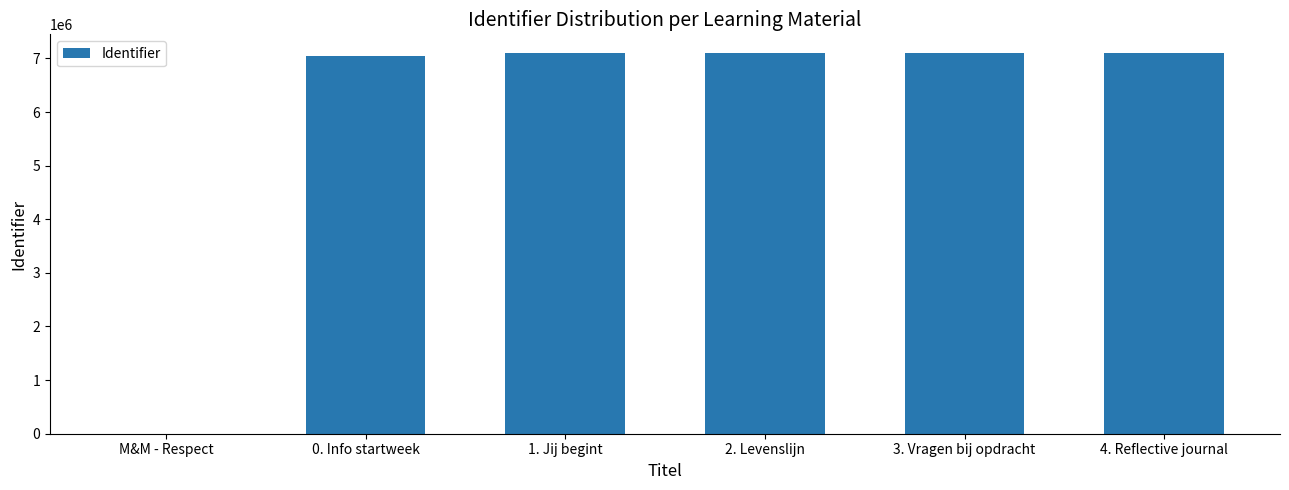

What is the greatest value displayed?

7093860